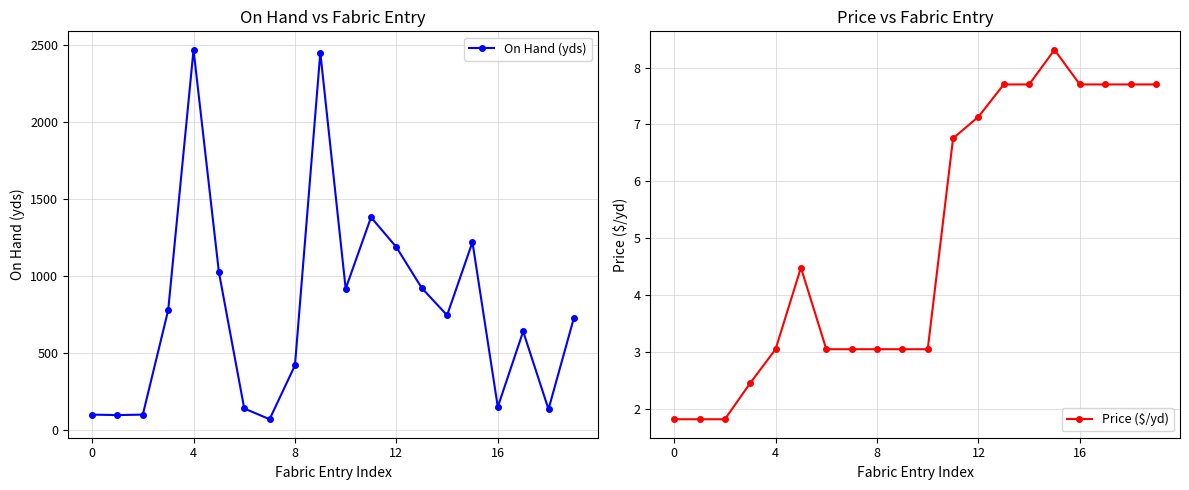

True or false: Price ($/yd) has a value of 0.9 at 4.

False